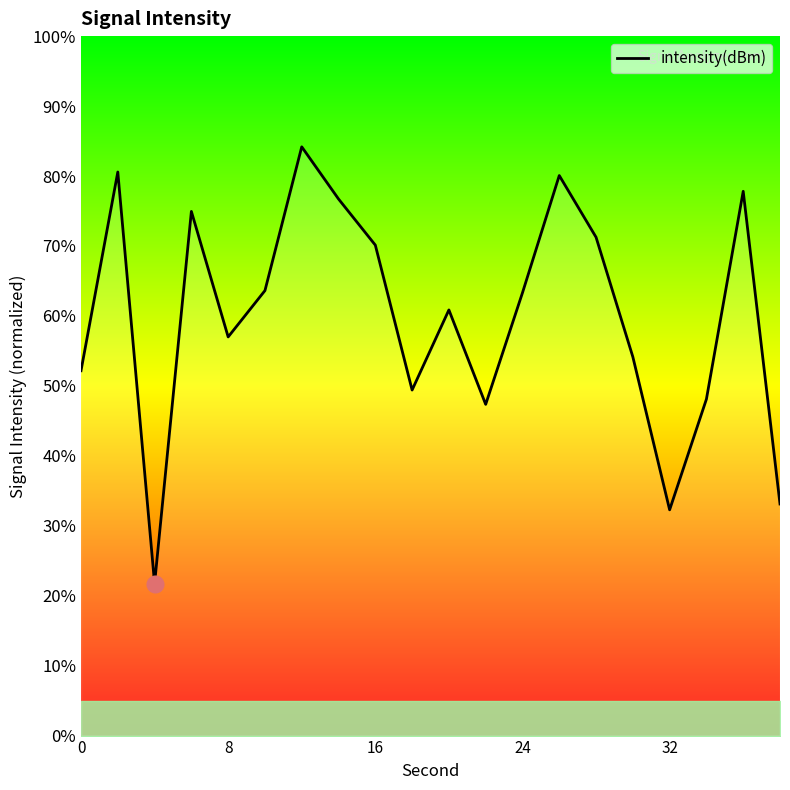

What is the difference between the maximum and minimum values?

62.4